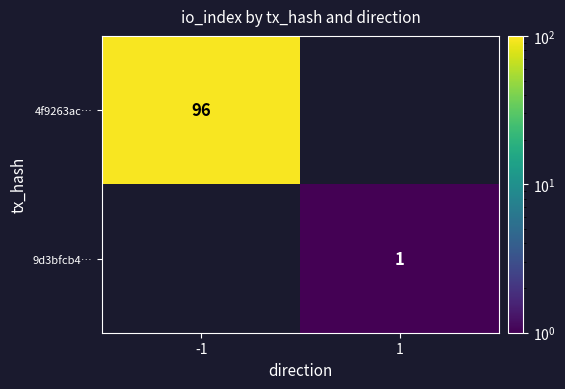

Is the value of 4f9263ac… at -1 greater than the value of 9d3bfcb4… at 1?

Yes